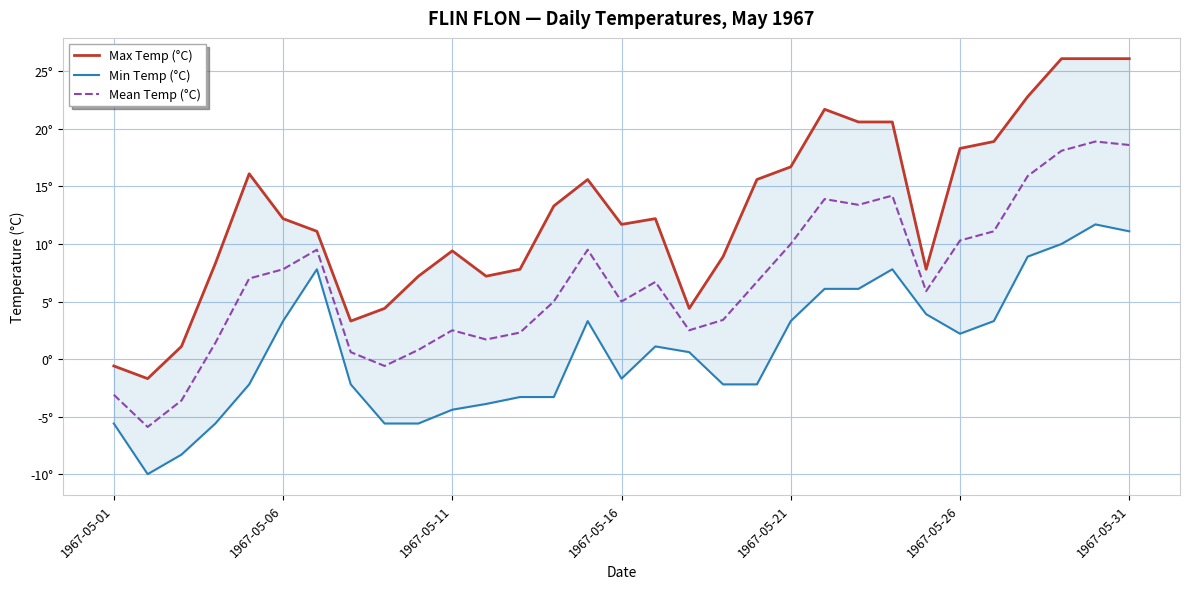

True or false: Max Temp (°C) has more than 2 interior local peaks.

True